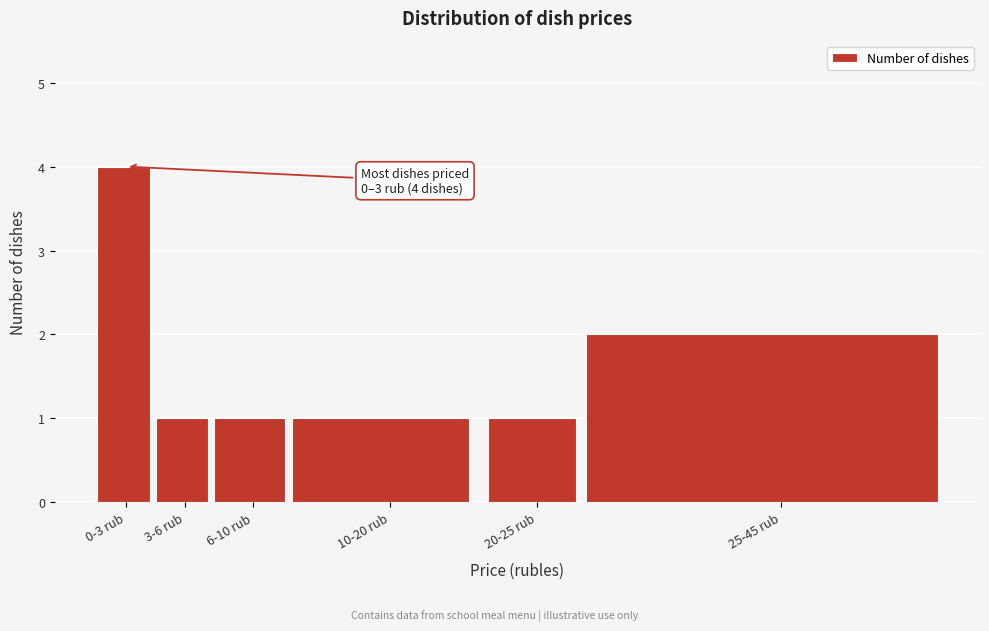

Reading right to left, transcribe all the data shown in this chart.

2	1	1	1	1	4